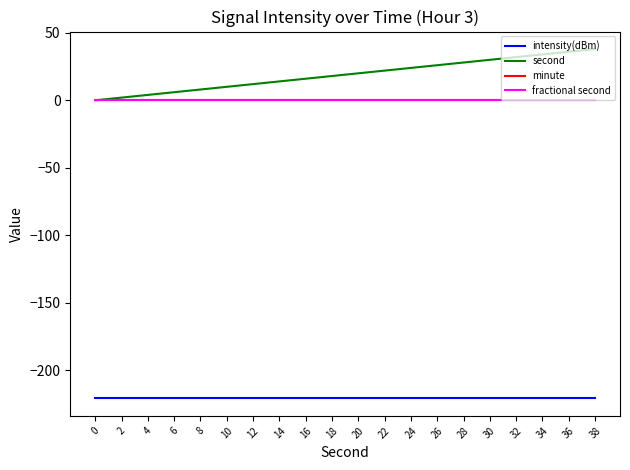

At 38, list the series in order from largest to smallest.

second, minute, fractional second, intensity(dBm)